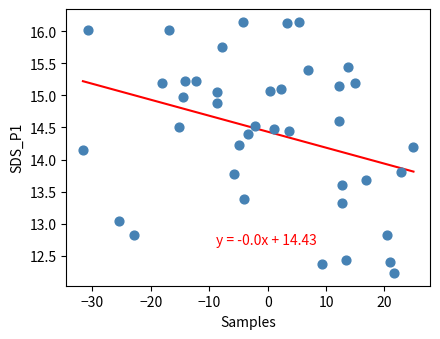

What is the range of Y values (max minus min)?

3.9